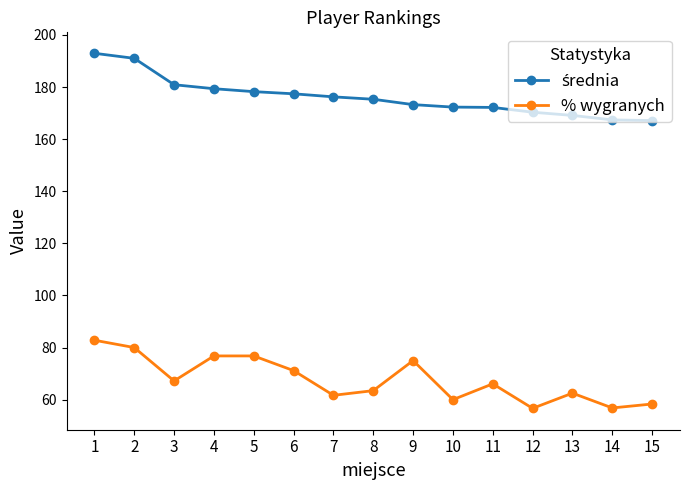

How many data points in % wygranych are above 66?

8